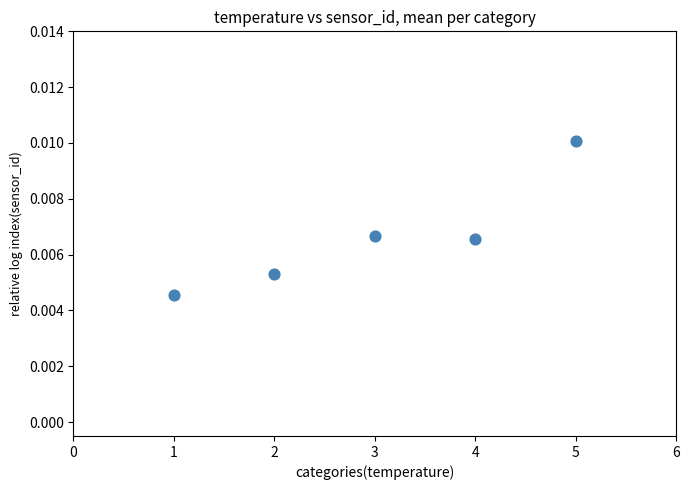

What is the average X value?

3.0